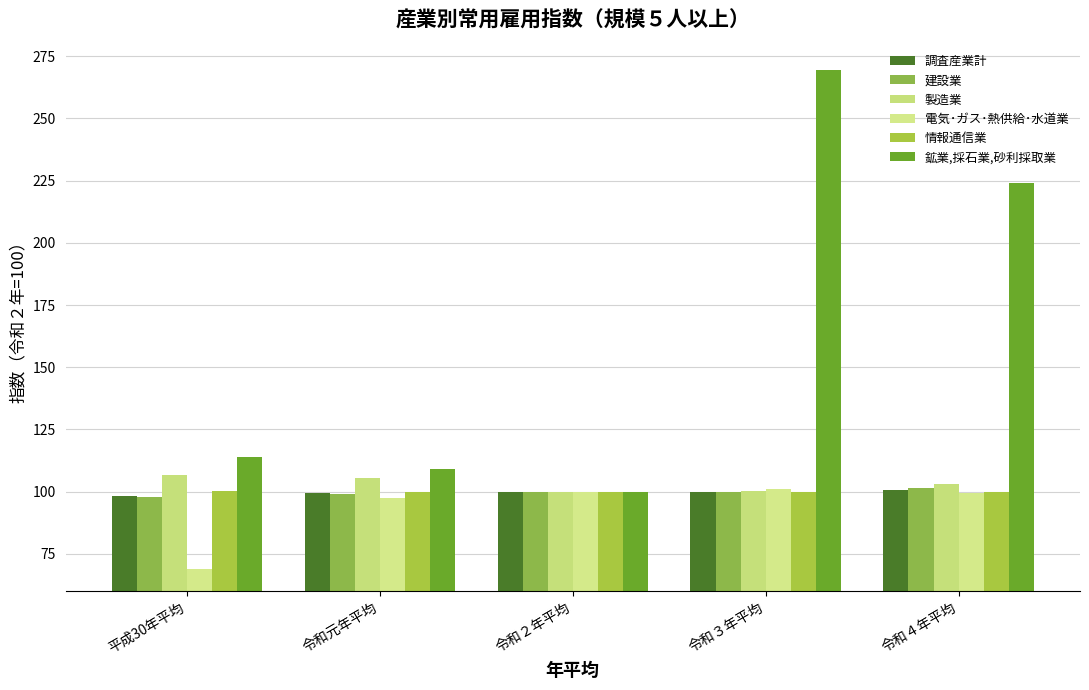

What is the label of the 5th bar from the left?

令和４年平均